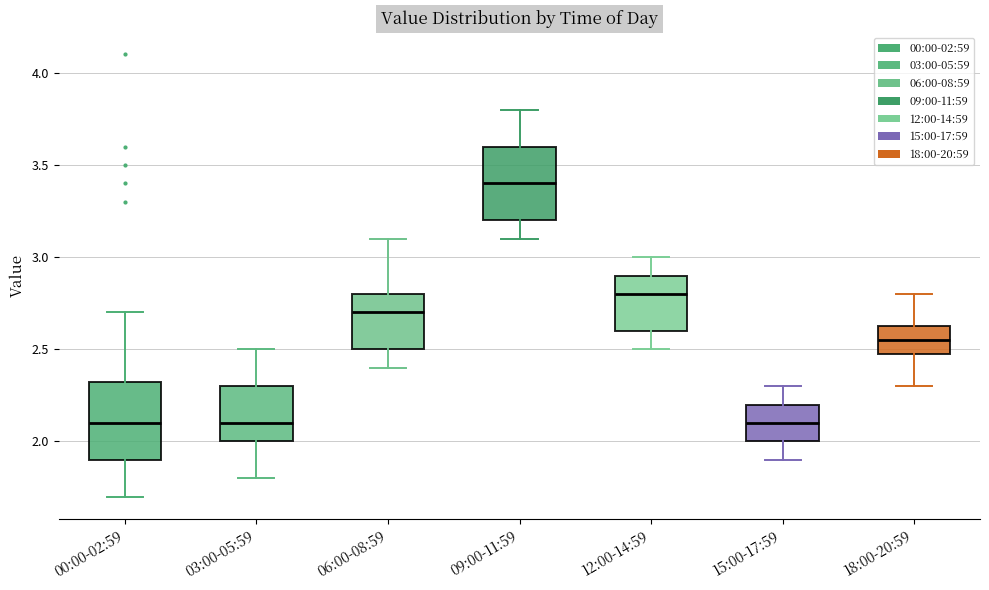

Reading left to right, read every box against the y-axis: the position of its median line, the range the box covers, and the ends of its whiskers. The values are not printed on the chart, so give them approximately, as read against the axis.

00:00-02:59: median 2.10, box 1.90 to 2.35, whiskers 1.70 to 2.70
03:00-05:59: median 2.10, box 2.00 to 2.30, whiskers 1.80 to 2.50
06:00-08:59: median 2.70, box 2.50 to 2.80, whiskers 2.40 to 3.10
09:00-11:59: median 3.40, box 3.20 to 3.60, whiskers 3.10 to 3.80
12:00-14:59: median 2.80, box 2.60 to 2.90, whiskers 2.50 to 3.00
15:00-17:59: median 2.10, box 2.00 to 2.20, whiskers 1.90 to 2.30
18:00-20:59: median 2.55, box 2.50 to 2.65, whiskers 2.30 to 2.80